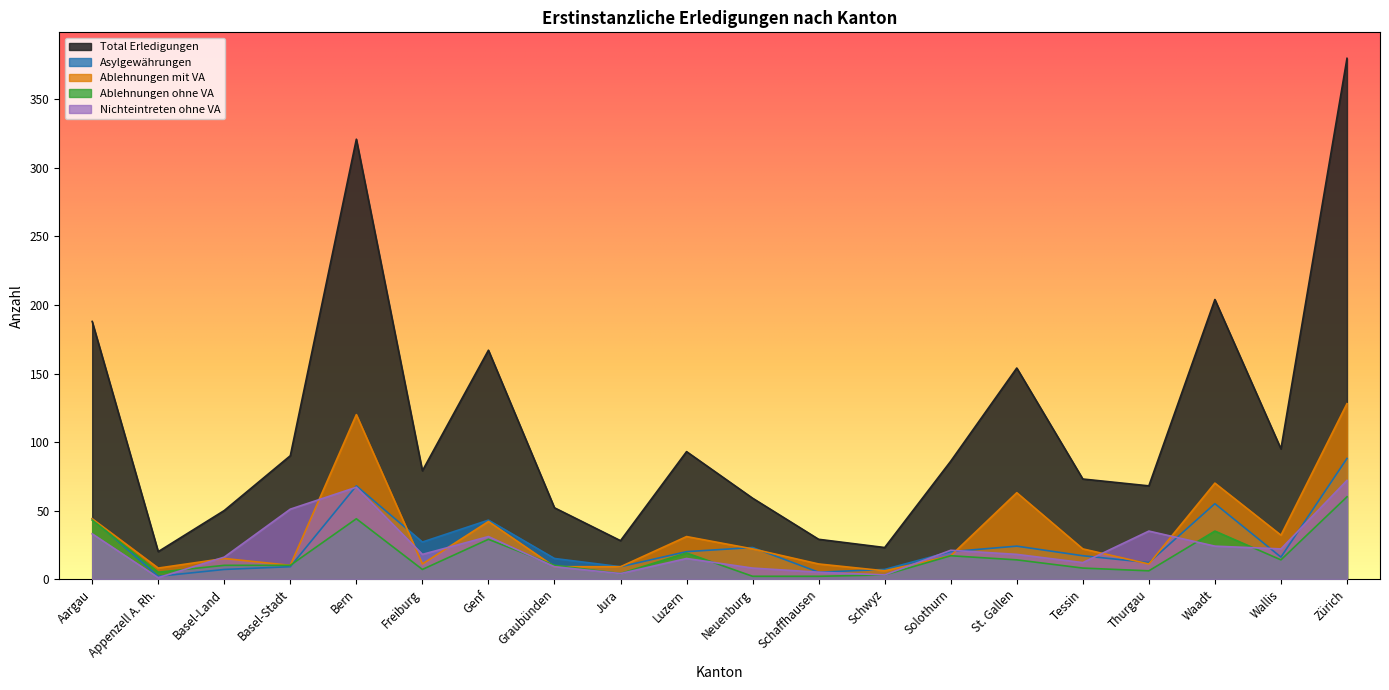

At how many categories does at least one series exceed 51?

15